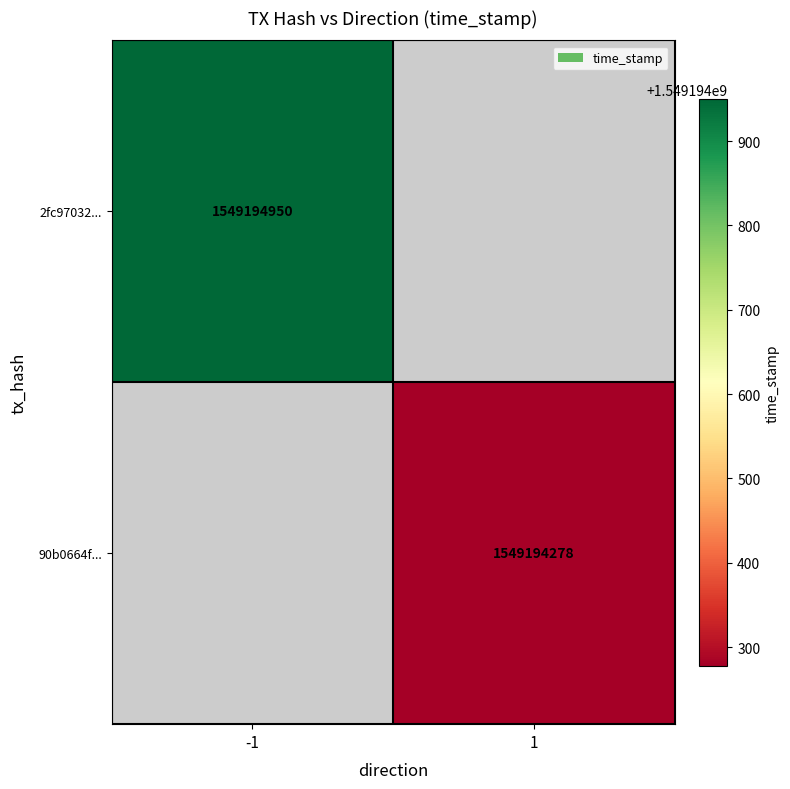

Where is 2fc97032f0076e4bc92ef208a82ef213b5b2544 nearest to the value 774597474?

-1